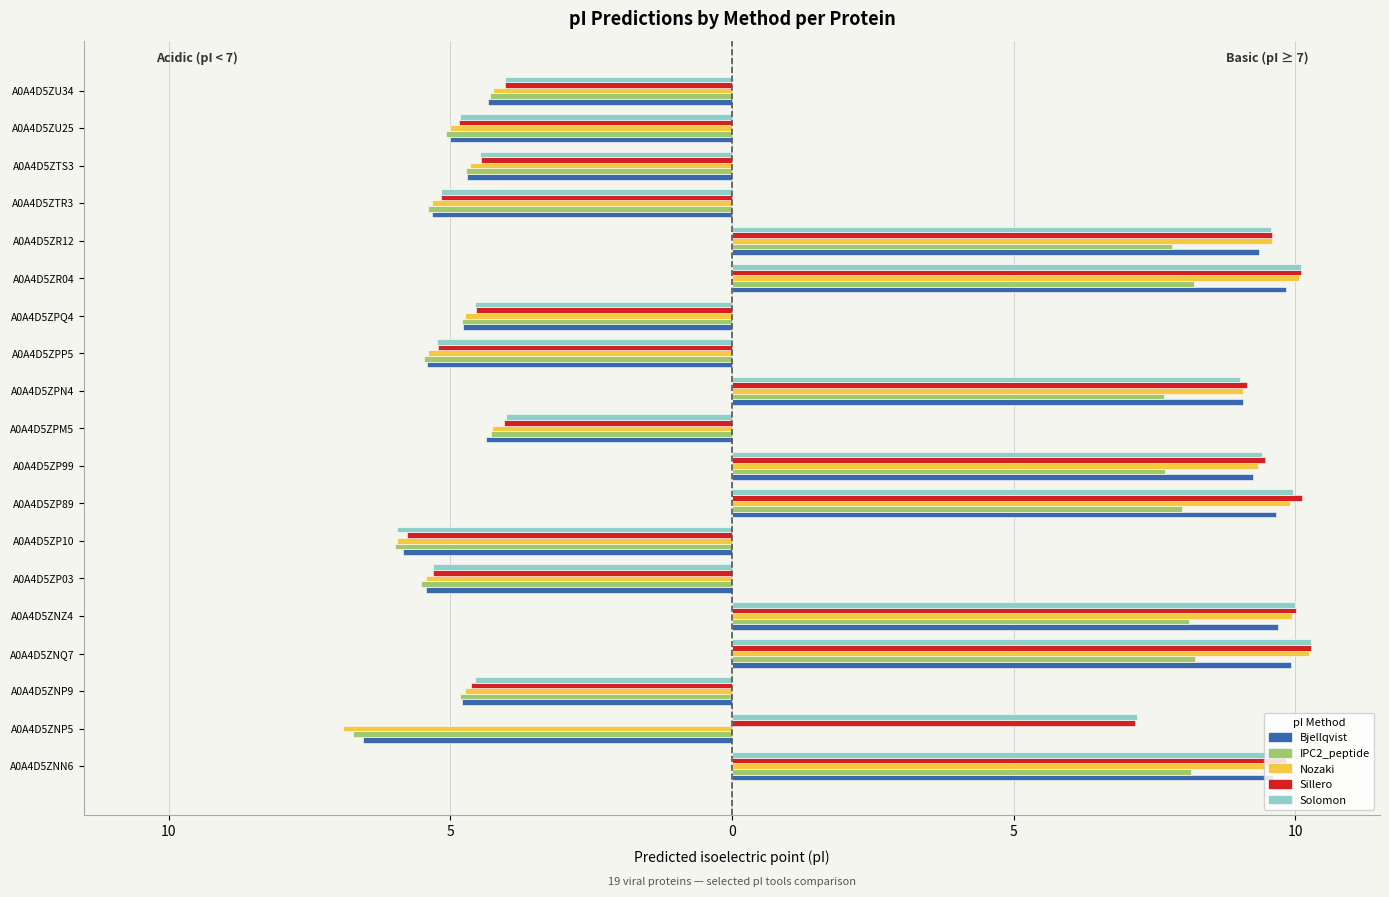

How many bars are there in each group?

5